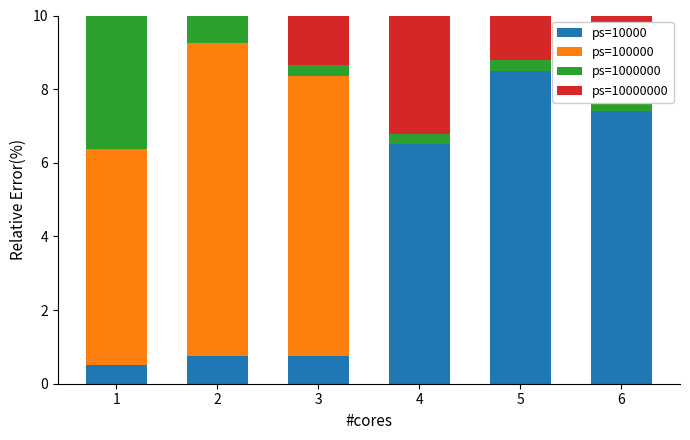

Is the value of ps=100000 at 4 greater than the value of ps=10000 at 2?

No